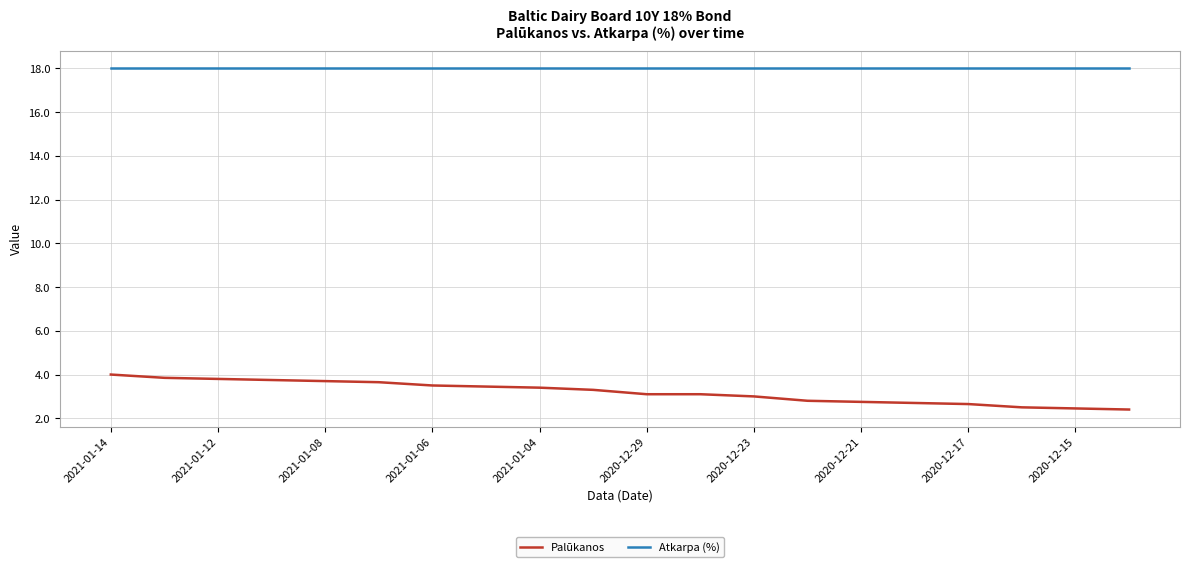

What is the difference between the maximum and minimum values in the Palūkanos series?

1.6